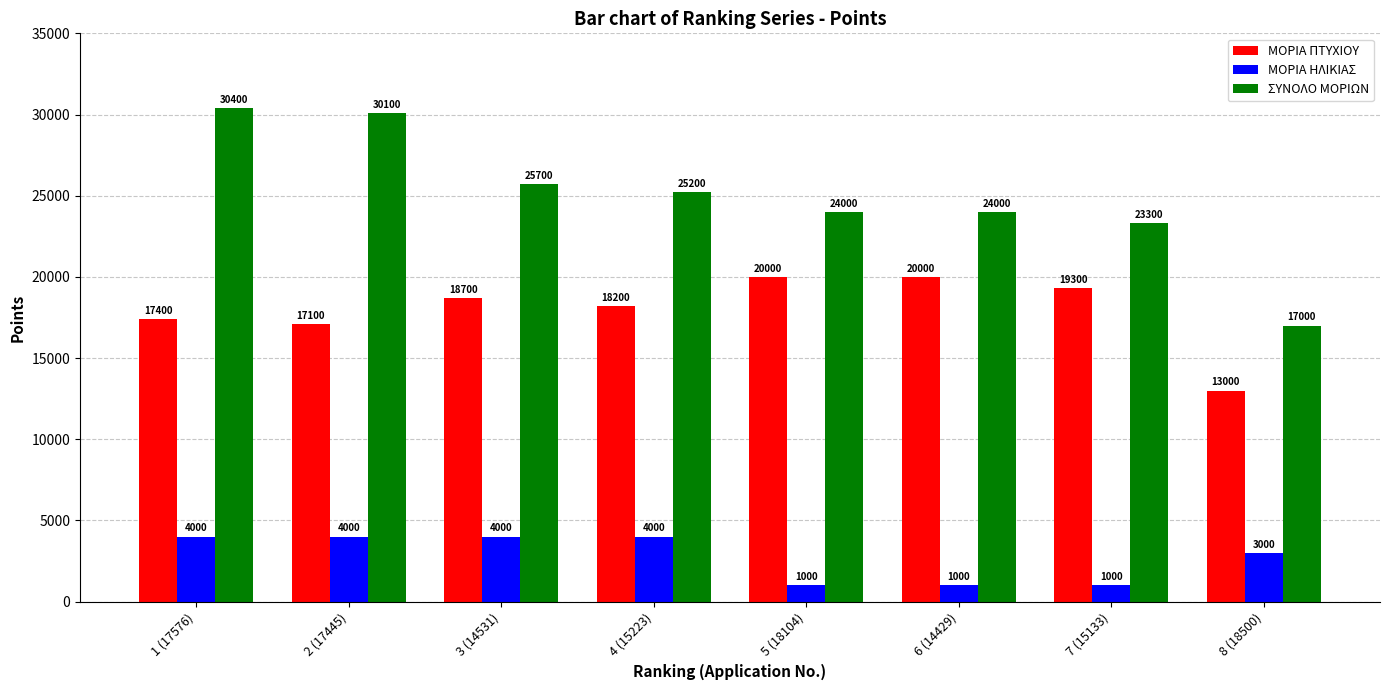

At which category is the sum across all series the highest?

1 (17576)